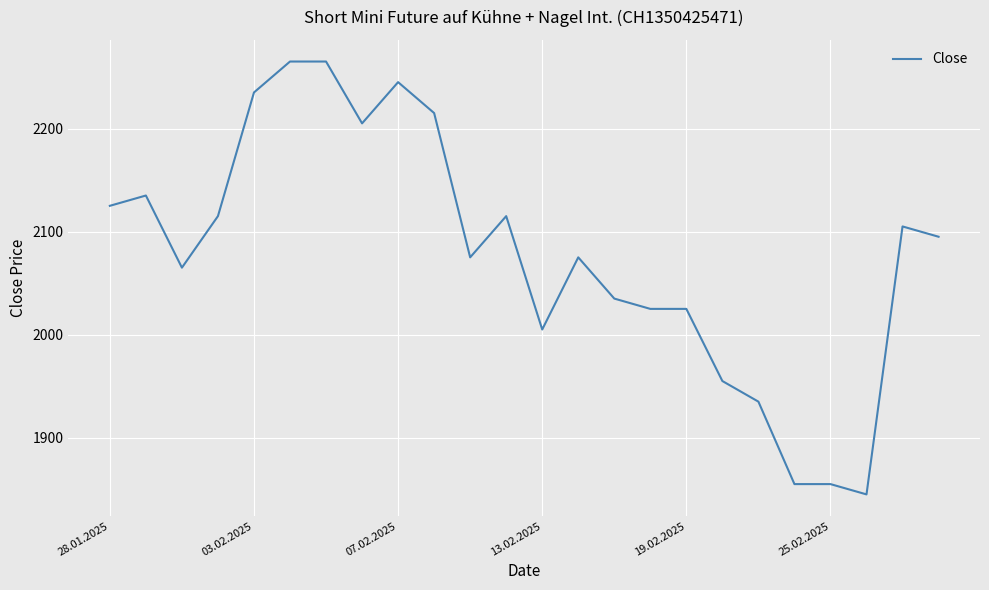

What is the difference between the maximum and minimum values?

420